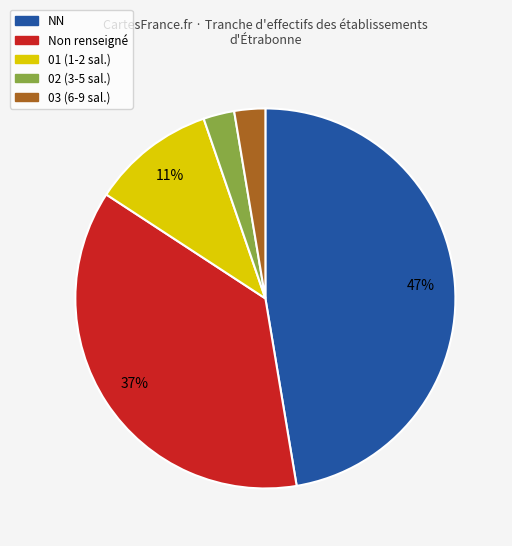

Which has a higher value, NN or 01 (1-2 sal.)?

NN